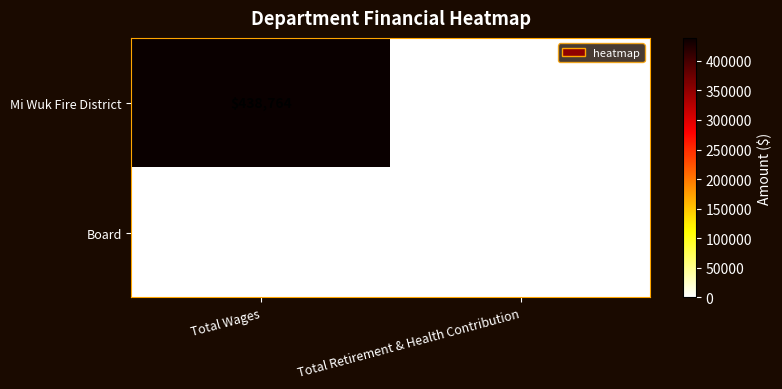

What is the total value across all series at Total Wages?

438764